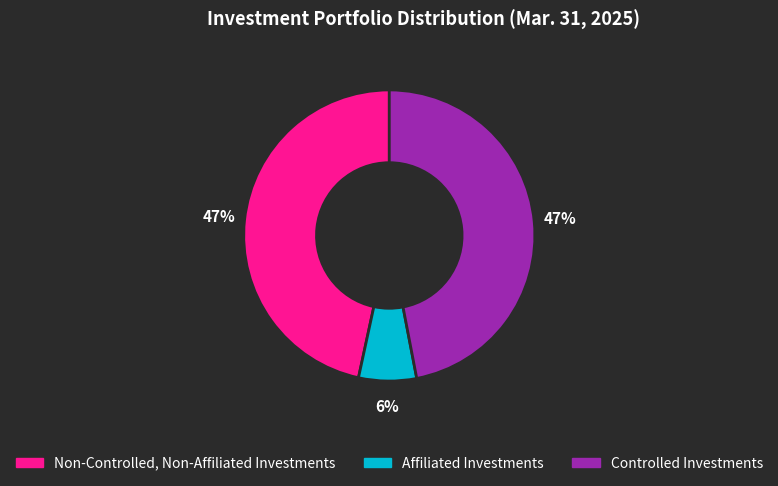

Does any single category account for the majority?

No